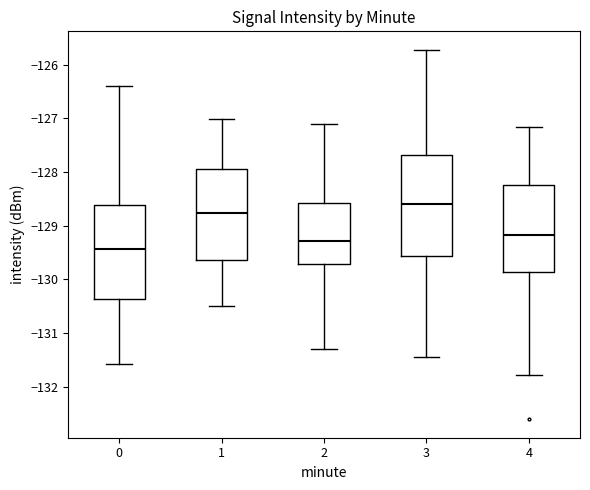

Which box has the highest median line?

3